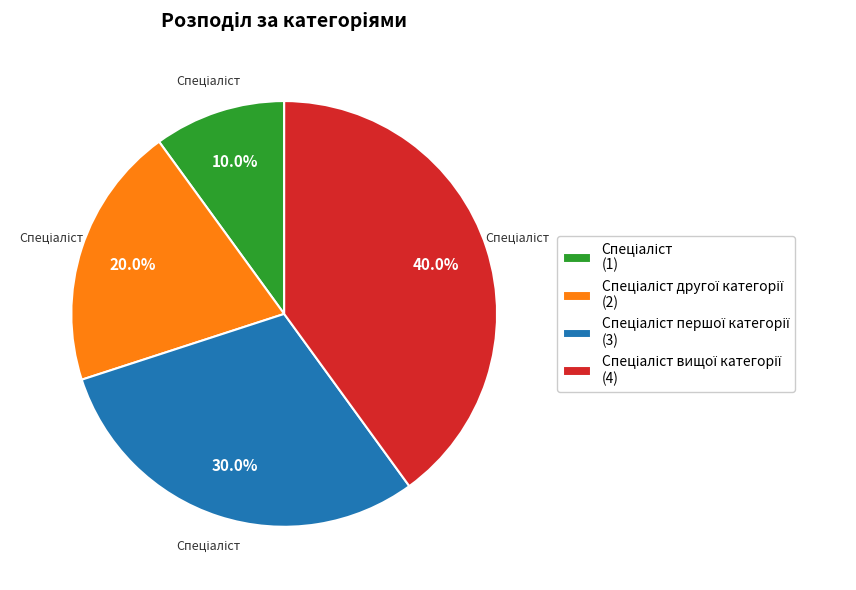

Does any single category account for the majority?

No